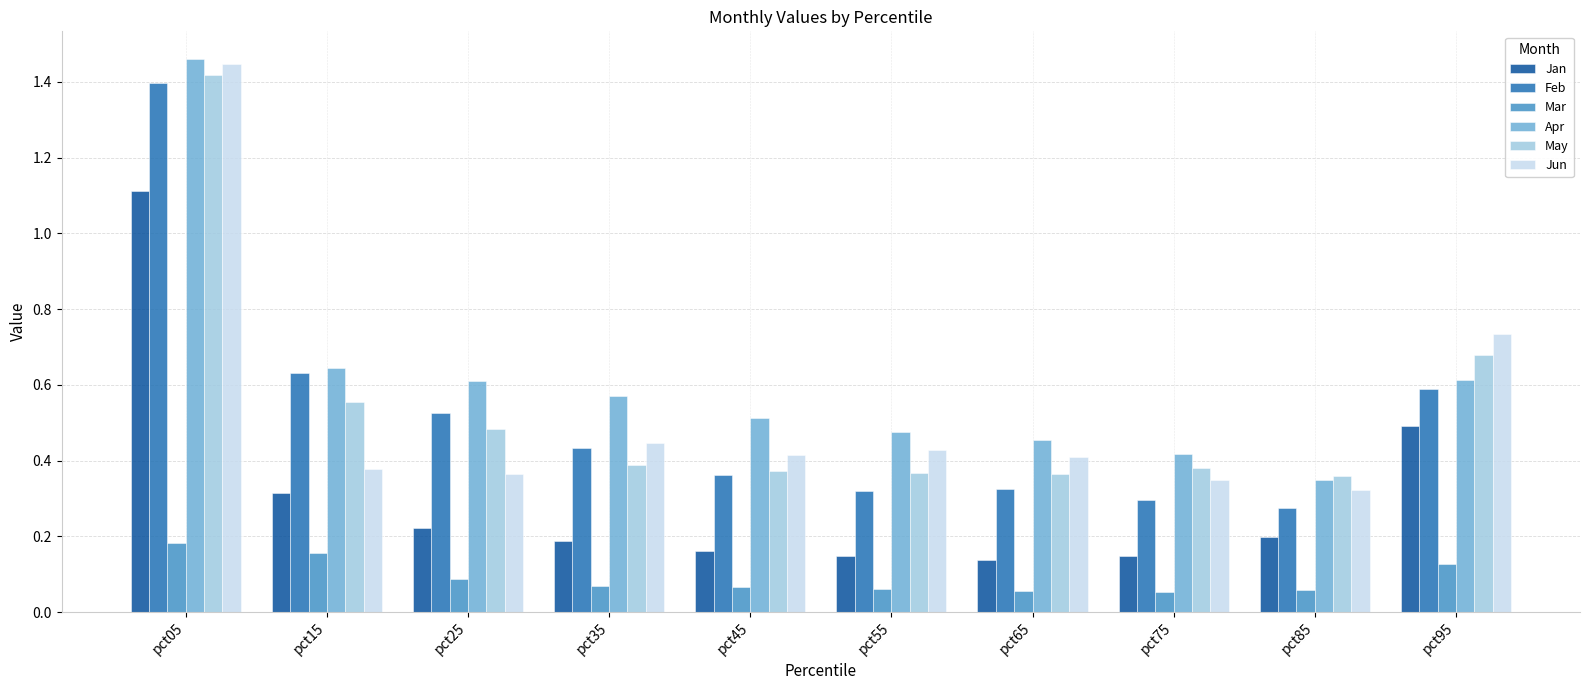

At how many categories does at least one series exceed 0?

10